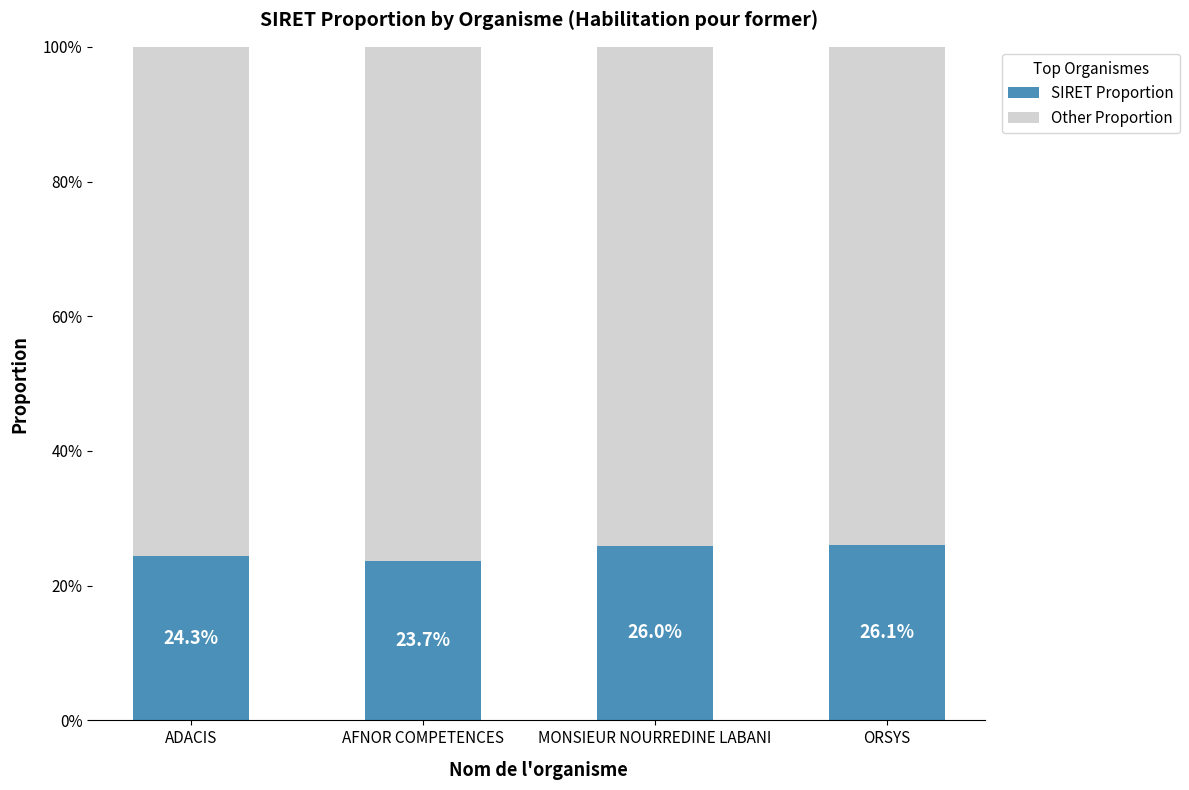

What are all the series names shown in the legend?

SIRET Proportion, Other Proportion